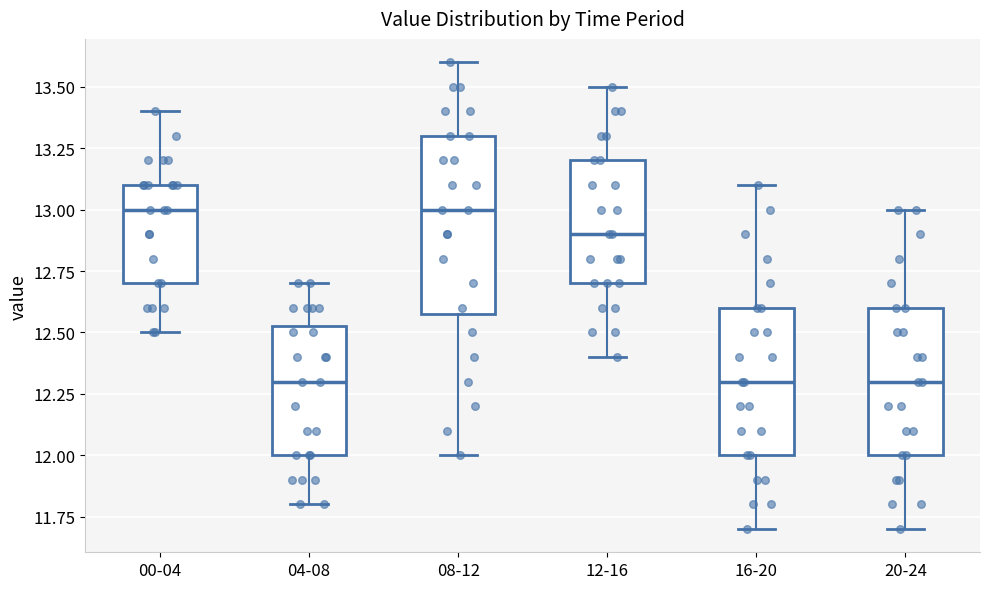

Where does the median line of the box for 00-04 sit on the y-axis? The values are not printed on the chart, so give them approximately, as read against the axis.

13.00